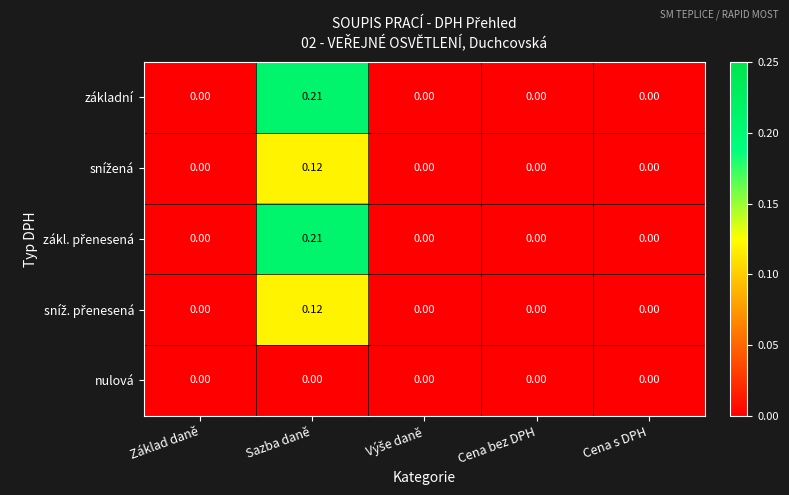

At which category is the sum across all series the highest?

Sazba daně